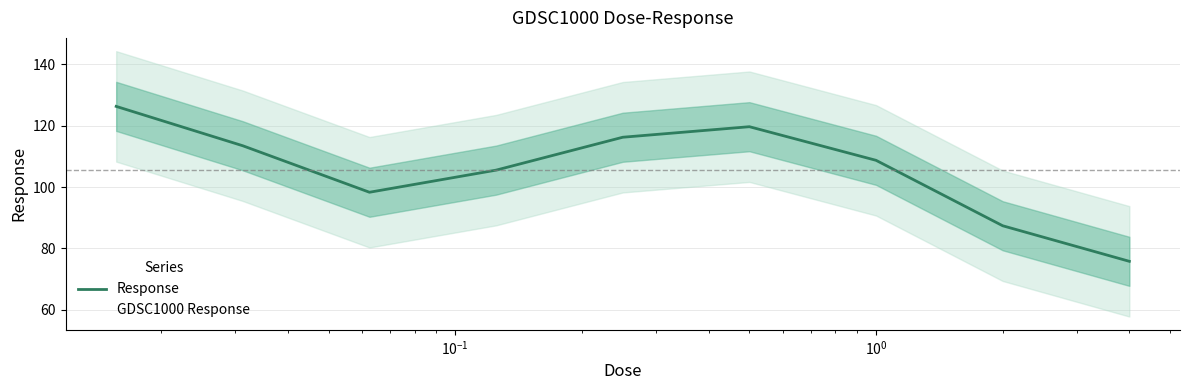

What is the smallest value displayed?

75.8